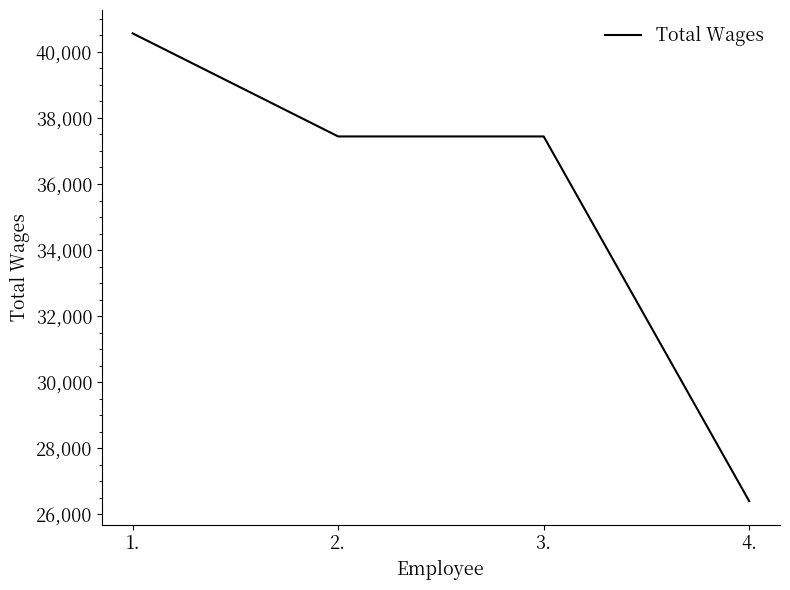

At which label does the data first exceed 37440?

1.